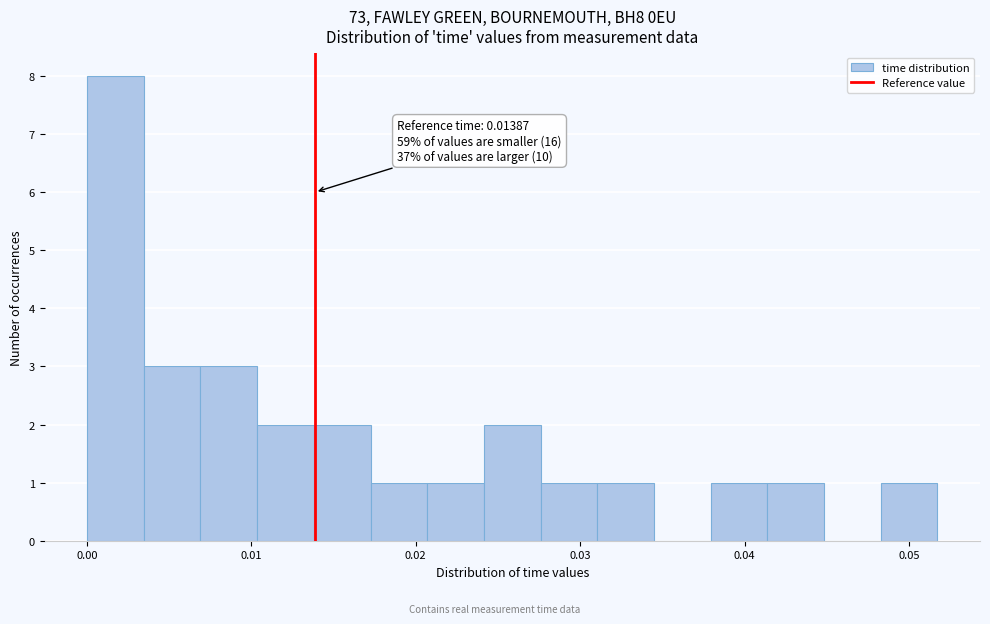

Read against the x-axis, roughly where is the centre of the tallest bar?

0.002